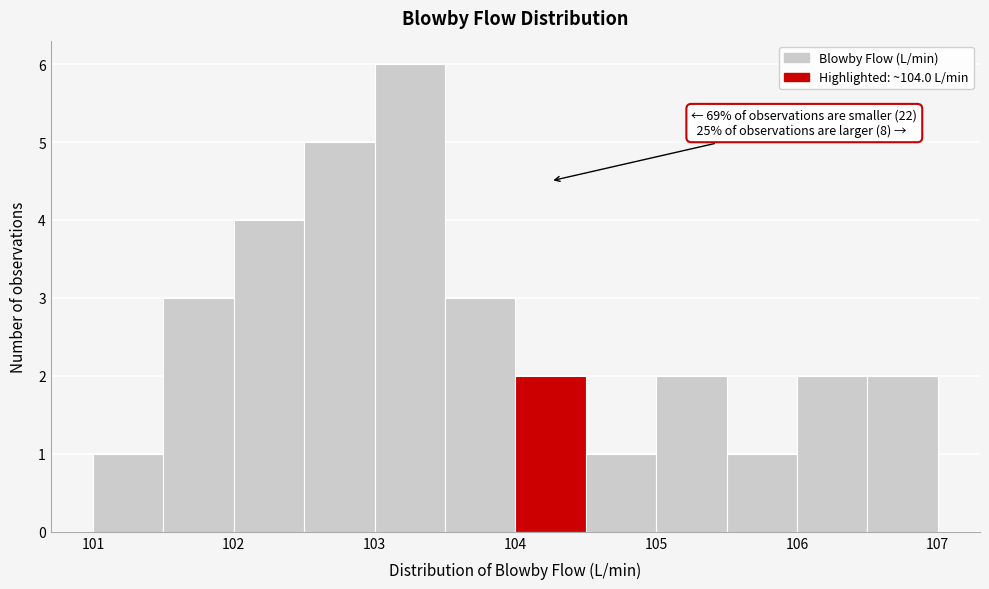

Over which range of the x-axis is the bar tallest?

103.0 to 103.5